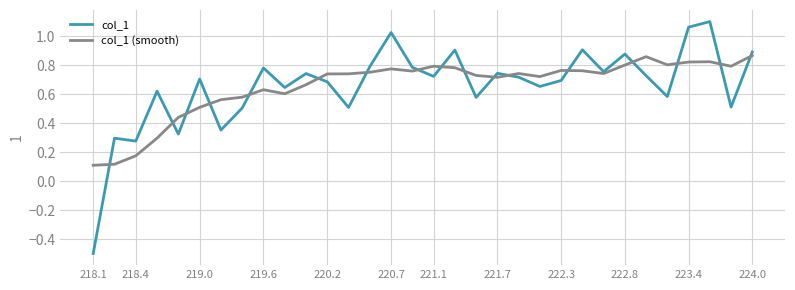

In col_1 (smooth), how many points are higher than both neighbors (excluding endpoints)?

7